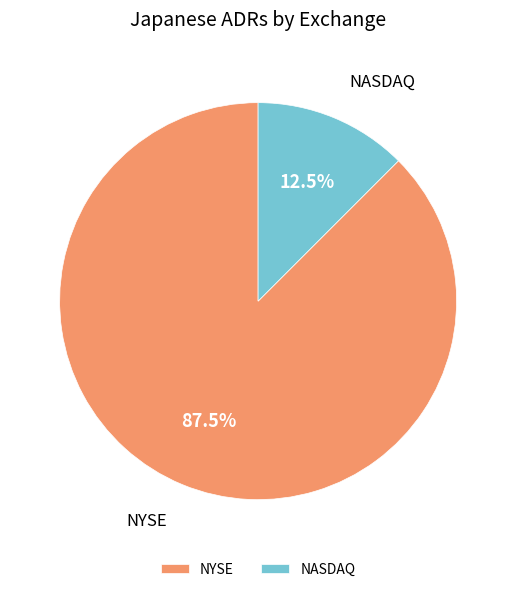

The NYSE slice represents 75% of the pie. True or false?

False